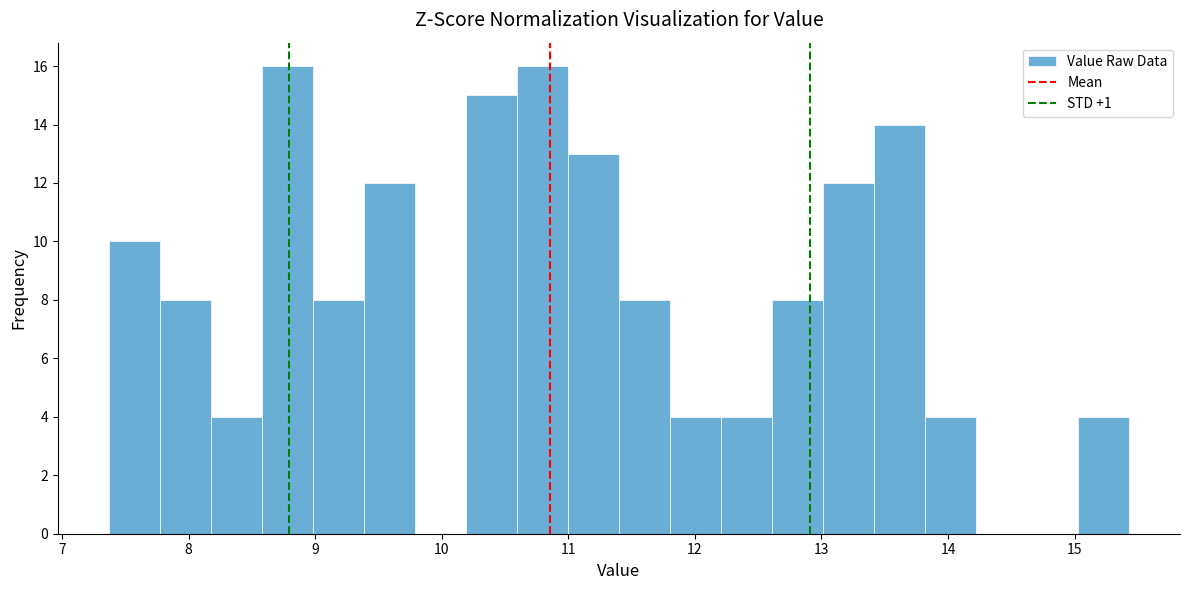

Reading left to right, transcribe this chart: for each bar, give the range it covers on the x-axis and its height. Neither the bar edges nor the heights are printed on the chart, so give them approximately, as read against the axes.

7.4 to 7.8: 10
7.8 to 8.2: 8
8.2 to 8.6: 4
8.6 to 9.0: 16
9.0 to 9.4: 8
9.4 to 9.8: 12
9.8 to 10.2: 0
10.2 to 10.6: 15
10.6 to 11.0: 16
11.0 to 11.4: 13
11.4 to 11.8: 8
11.8 to 12.2: 4
12.2 to 12.6: 4
12.6 to 13.0: 8
13.0 to 13.4: 12
13.4 to 13.8: 14
13.8 to 14.2: 4
14.2 to 14.6: 0
14.6 to 15.0: 0
15.0 to 15.4: 4